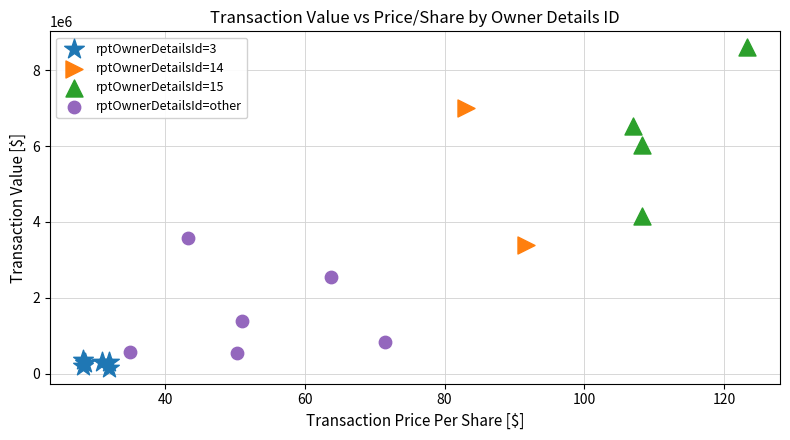

Which series contains the lowest Y value?

rptOwnerDetailsId=3